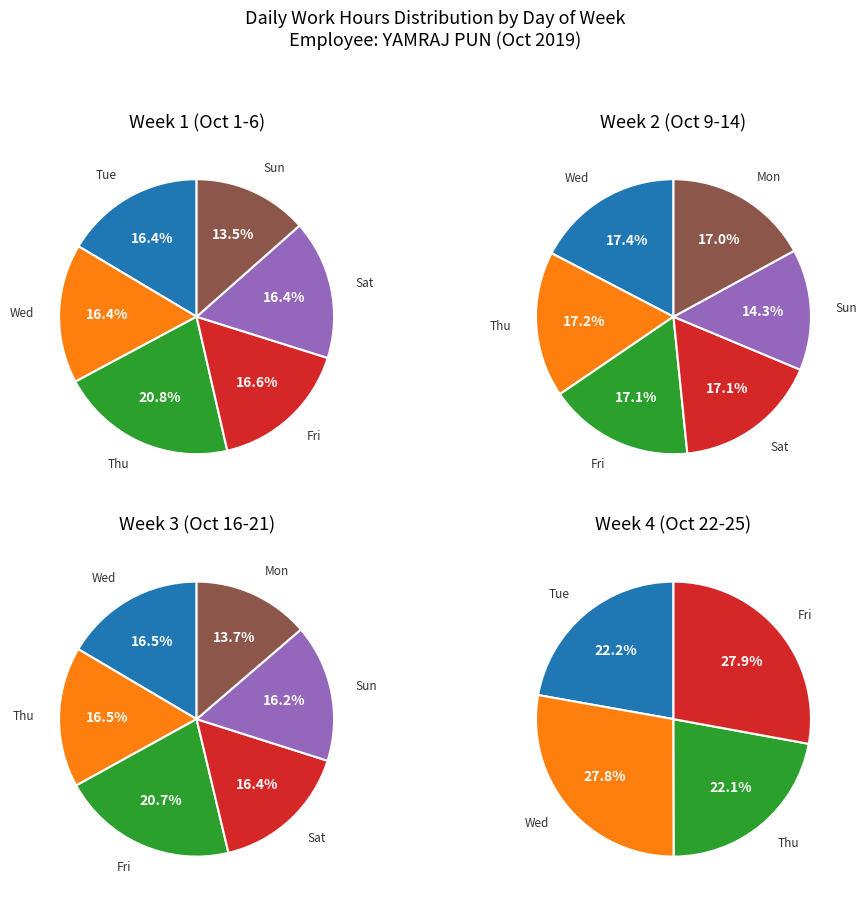

To the nearest percent, what is the combined percentage of Day 6 and Day 2?

28%